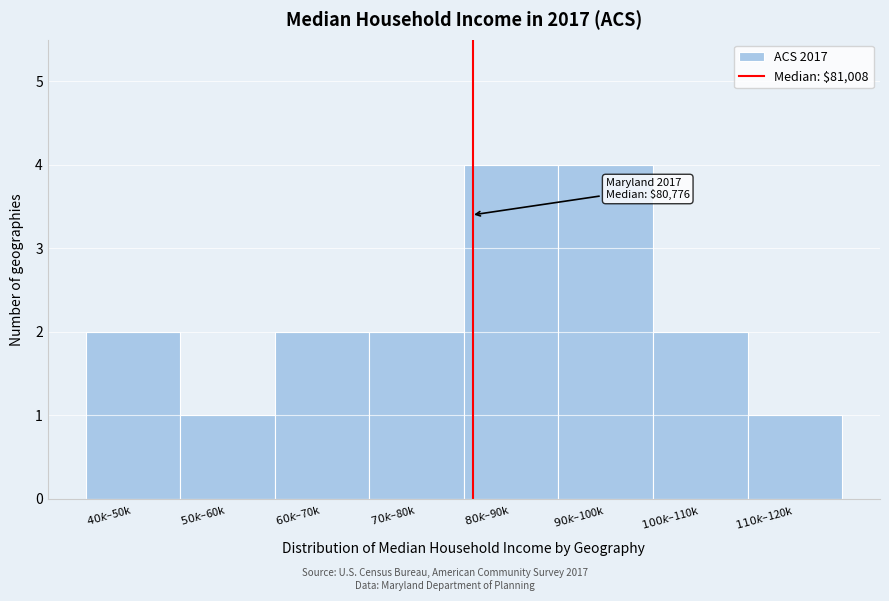

Reading left to right, list all the values displayed in this chart.

2	1	2	2	4	4	2	1